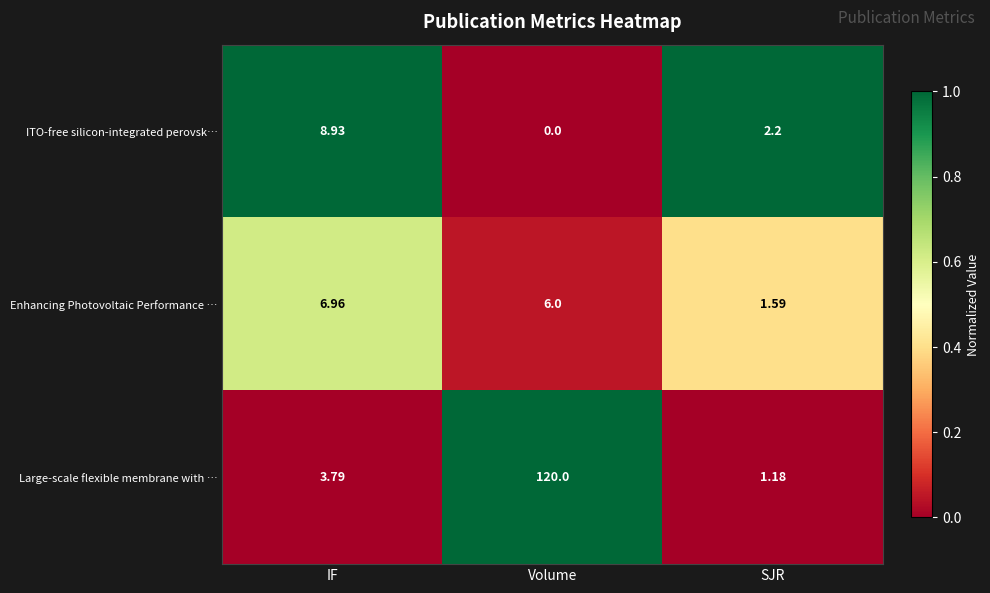

At which category is the sum across all series the highest?

Volume